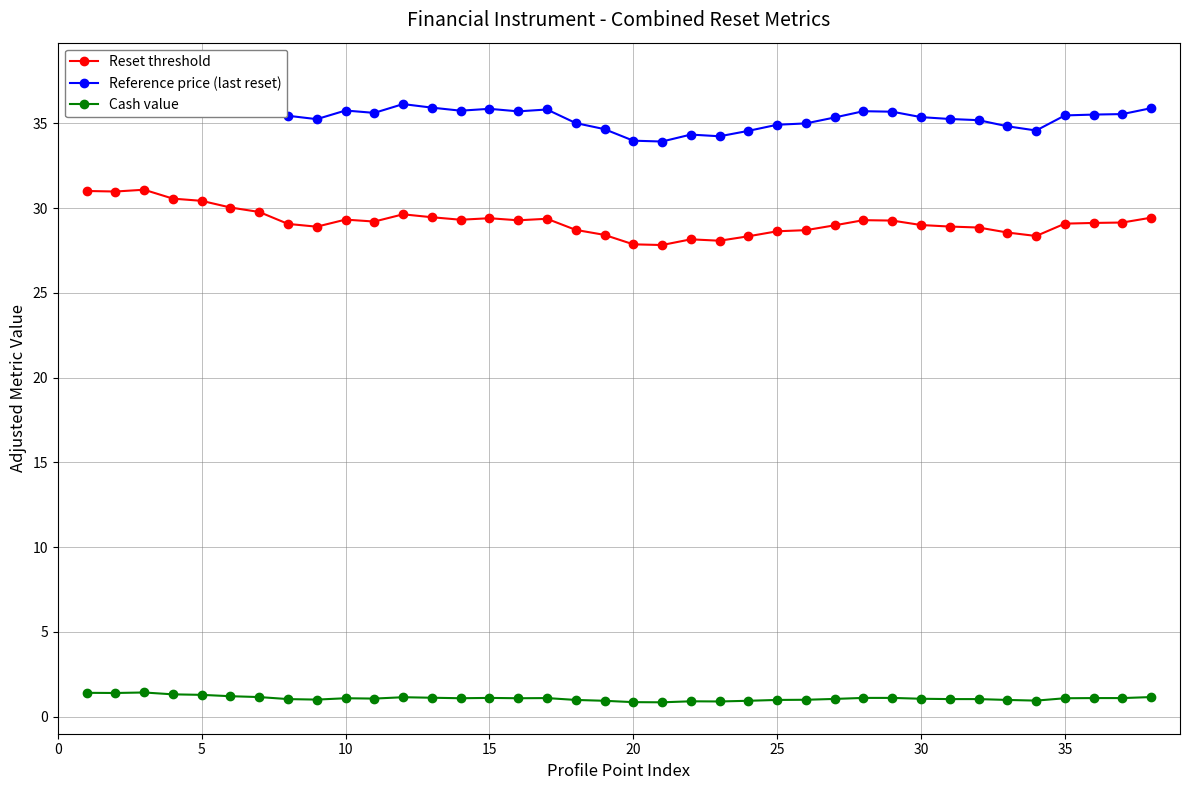

True or false: Reset threshold and Reference price (last reset) cross at least once.

False